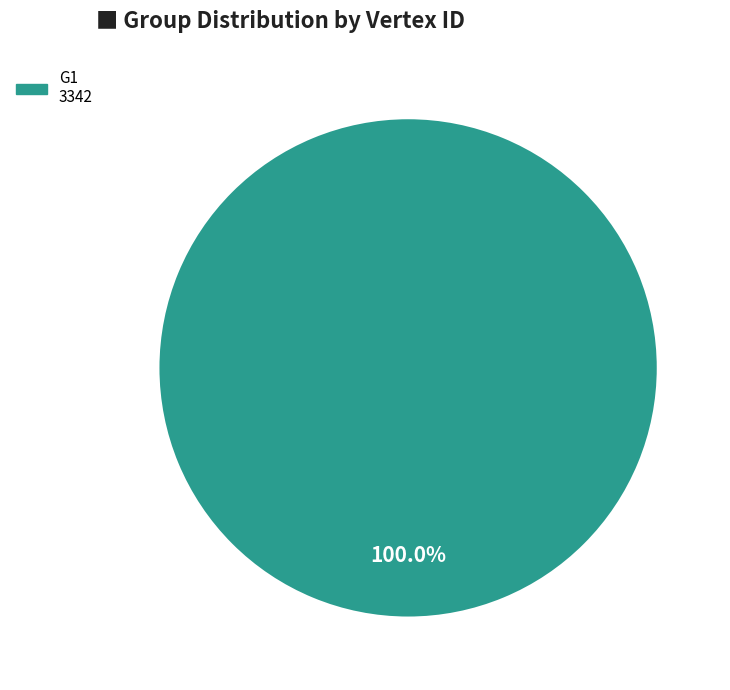

Is there any slice that represents more than half of the pie?

Yes